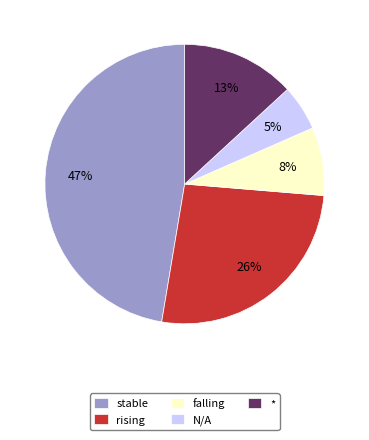

Rank the categories by value from lowest to highest.

N/A, falling, *, rising, stable